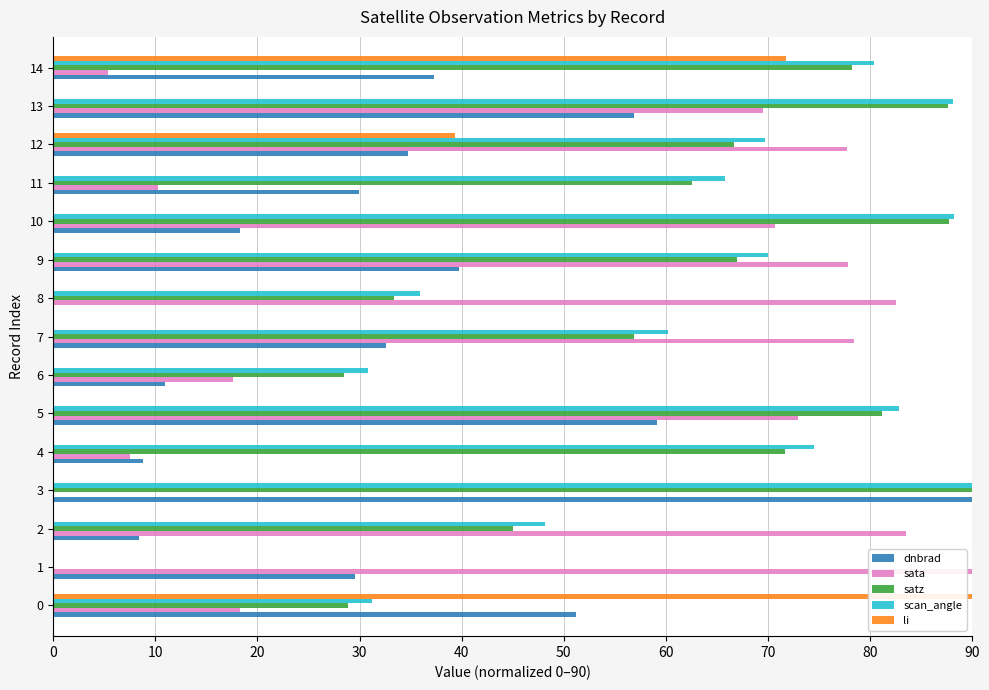

At which label does sata reach its peak?

1